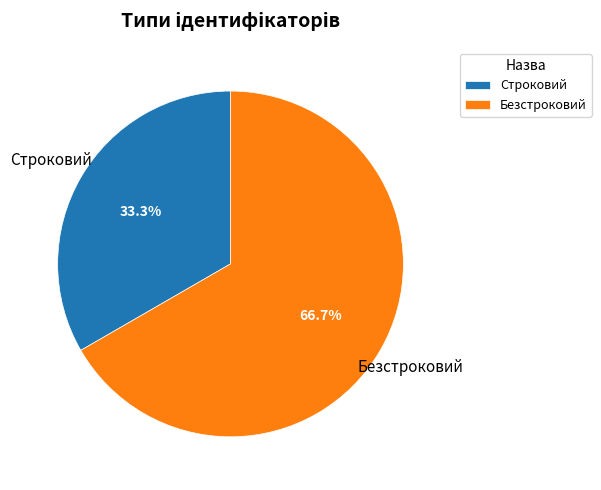

True or false: Безстроковий accounts for 67% of the total.

True